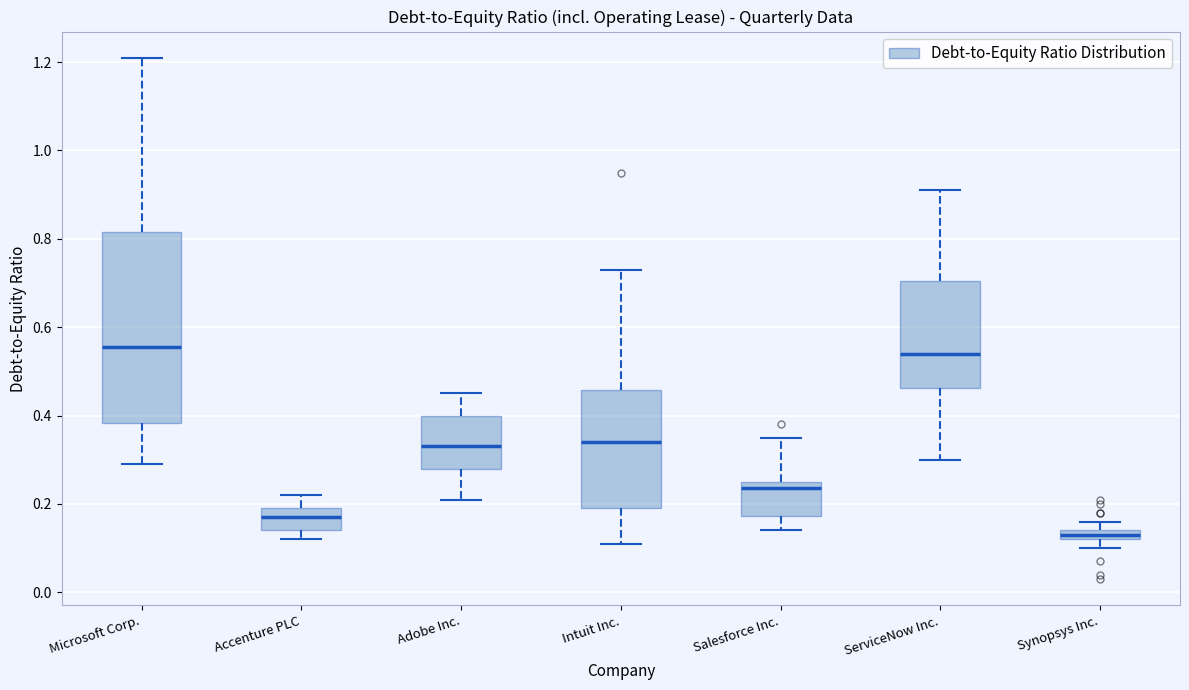

Where does the upper whisker of the box for Accenture PLC end on the y-axis? The values are not printed on the chart, so give them approximately, as read against the axis.

0.22